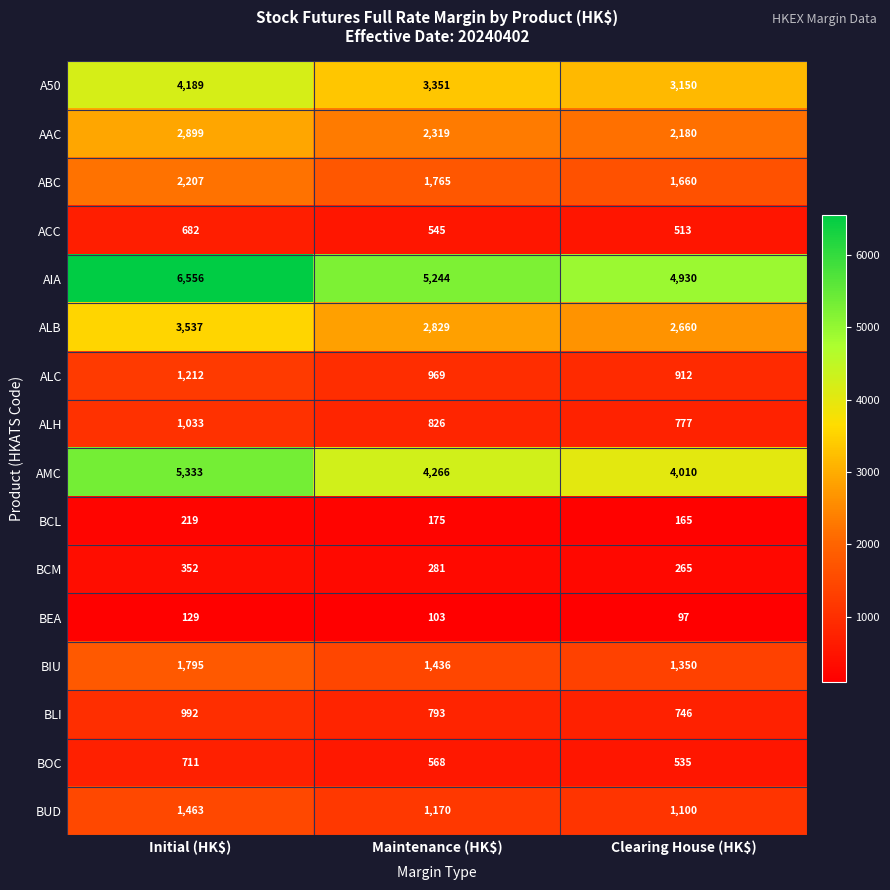

Between Initial (HK$) and Clearing House (HK$), which series saw the biggest shift?

AIA